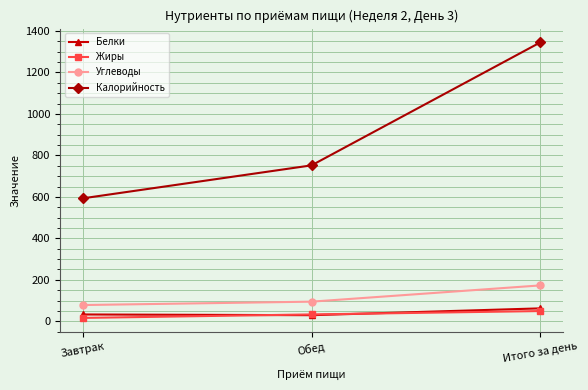

Count the Калорийность values in the range 593 to 1345.

3